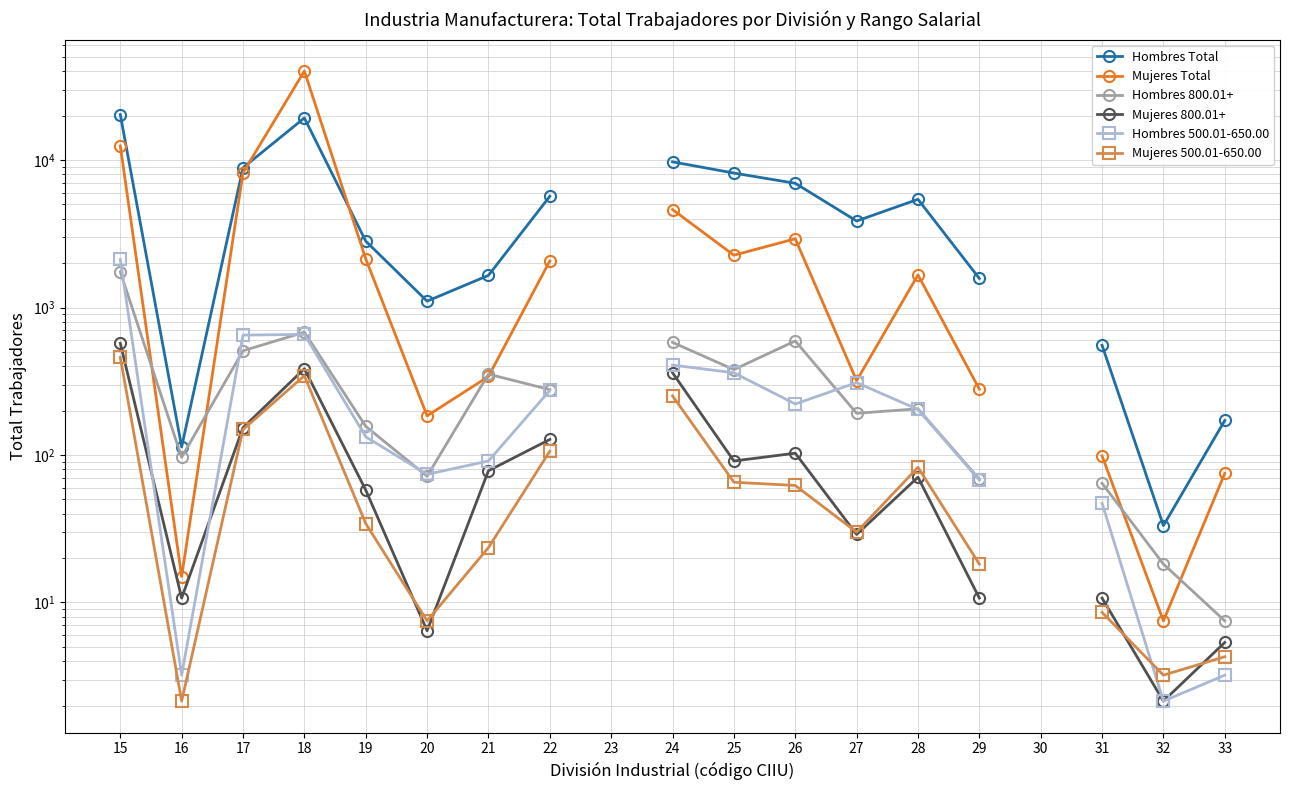

At which category is the sum across all series the highest?

18